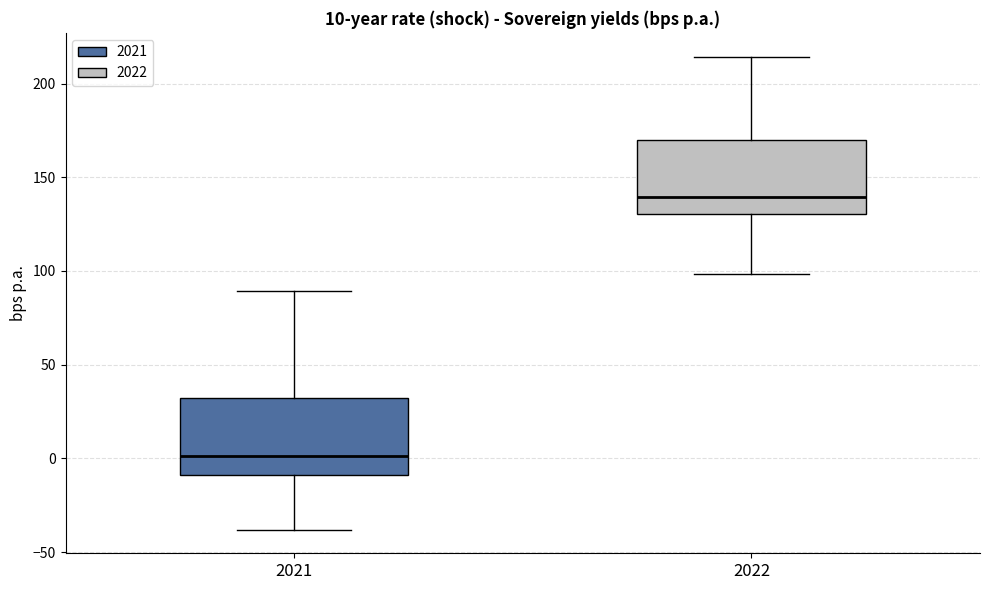

Which box's median line is the lowest?

2021